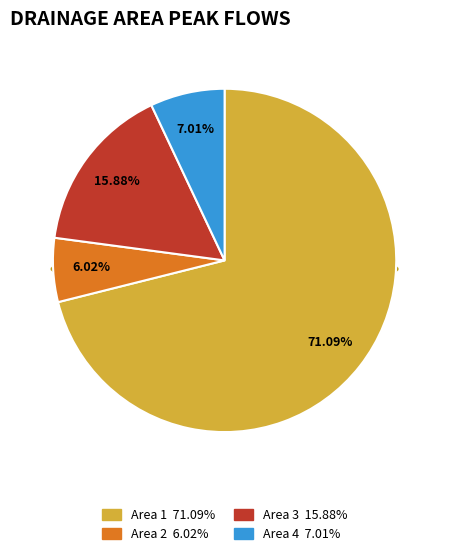

To the nearest percent, what is the combined percentage of 4 and 2?

13%